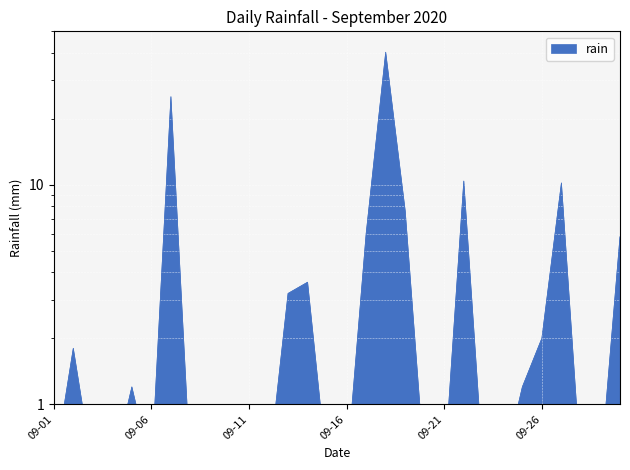

The chart shows a value of 40.2 at 2020-09-18. True or false?

True